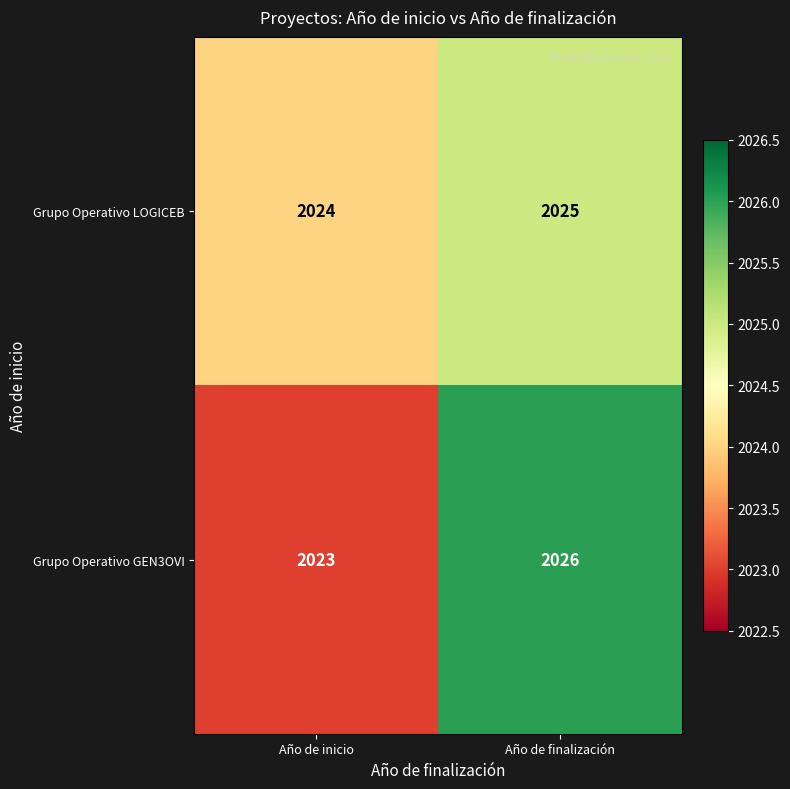

At which category is the sum across all series the highest?

Año de finalización